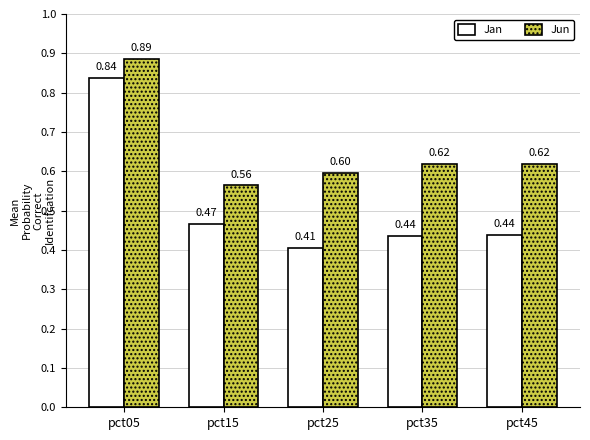

At which category does the chart reach its minimum across all series?

pct25